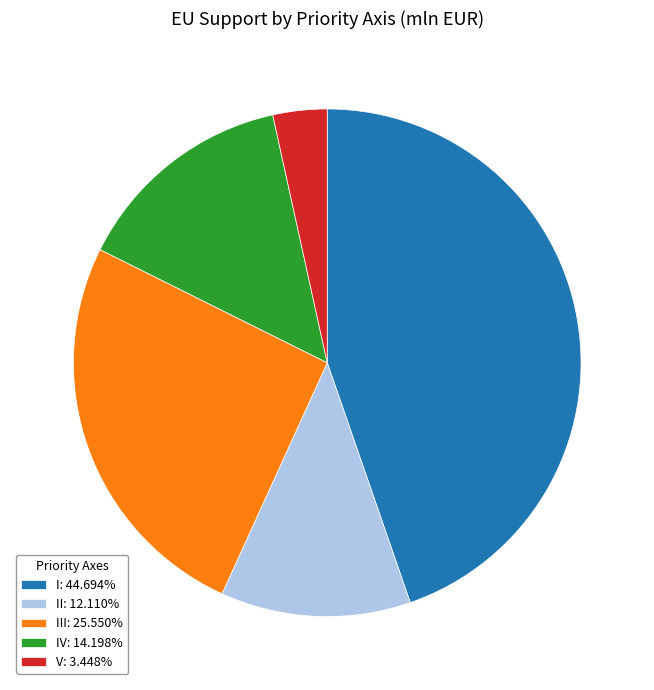

Approximately how many times larger is the value at I: 44.694% compared to IV: 14.198%?

3.1